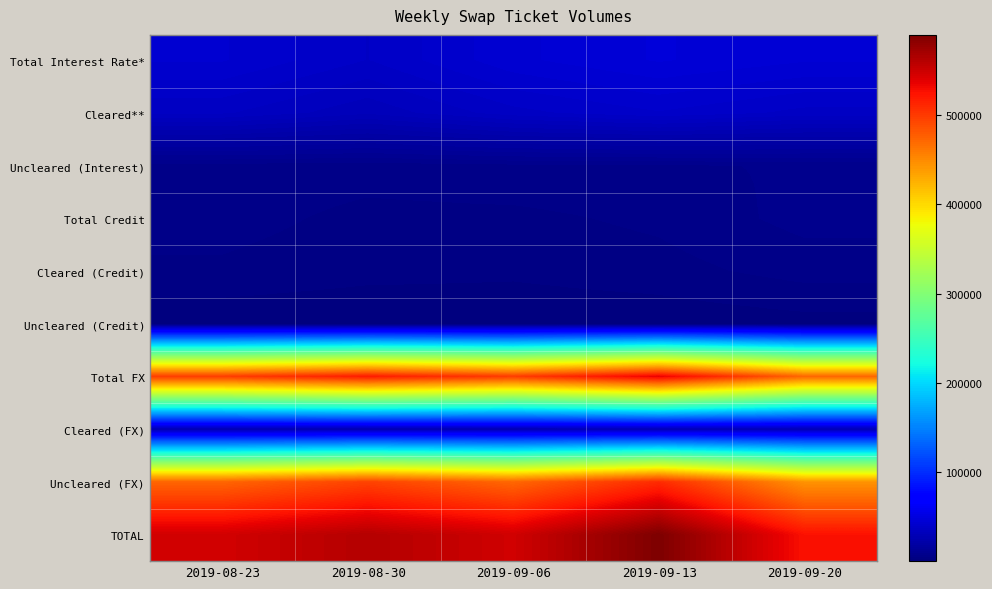

Rank the series by their maximum value, from lowest to highest.

Uncleared (Credit), Cleared (Credit), Uncleared (Interest), Total Credit, Cleared (FX), Cleared**, Total Interest Rate*, Uncleared (FX), Total FX, TOTAL